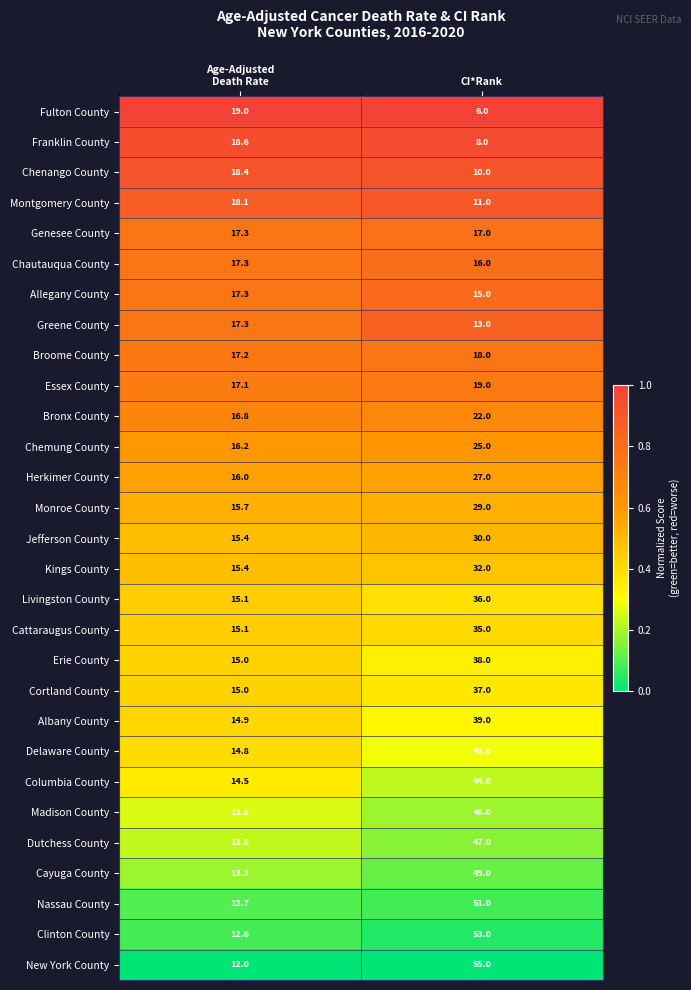

Rank the series at CI*Rank from highest to lowest value.

New York County, Clinton County, Nassau County, Cayuga County, Dutchess County, Madison County, Columbia County, Delaware County, Albany County, Erie County, Cortland County, Livingston County, Cattaraugus County, Kings County, Jefferson County, Monroe County, Herkimer County, Chemung County, Bronx County, Essex County, Broome County, Genesee County, Chautauqua County, Allegany County, Greene County, Montgomery County, Chenango County, Franklin County, Fulton County